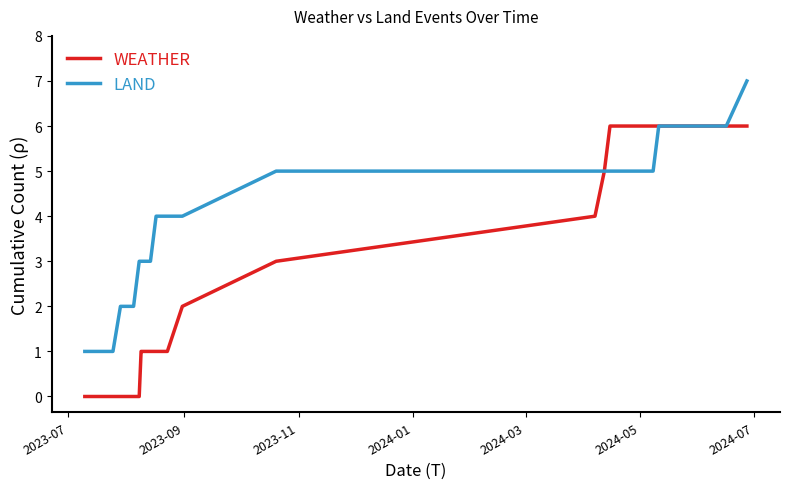

Which series has the largest total across all categories?

LAND